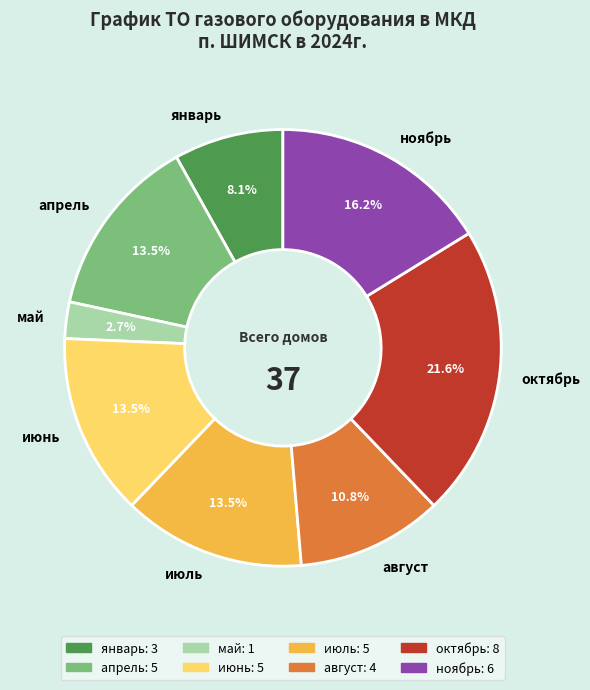

Approximately how many times larger is the value at январь compared to июль?

0.6